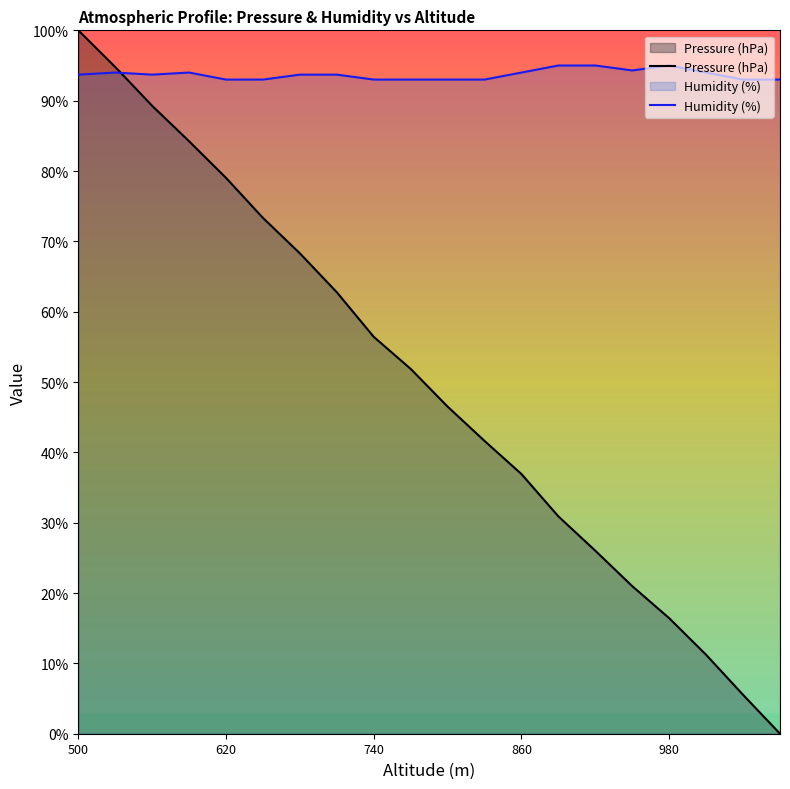

How many lines are shown in the chart?

2